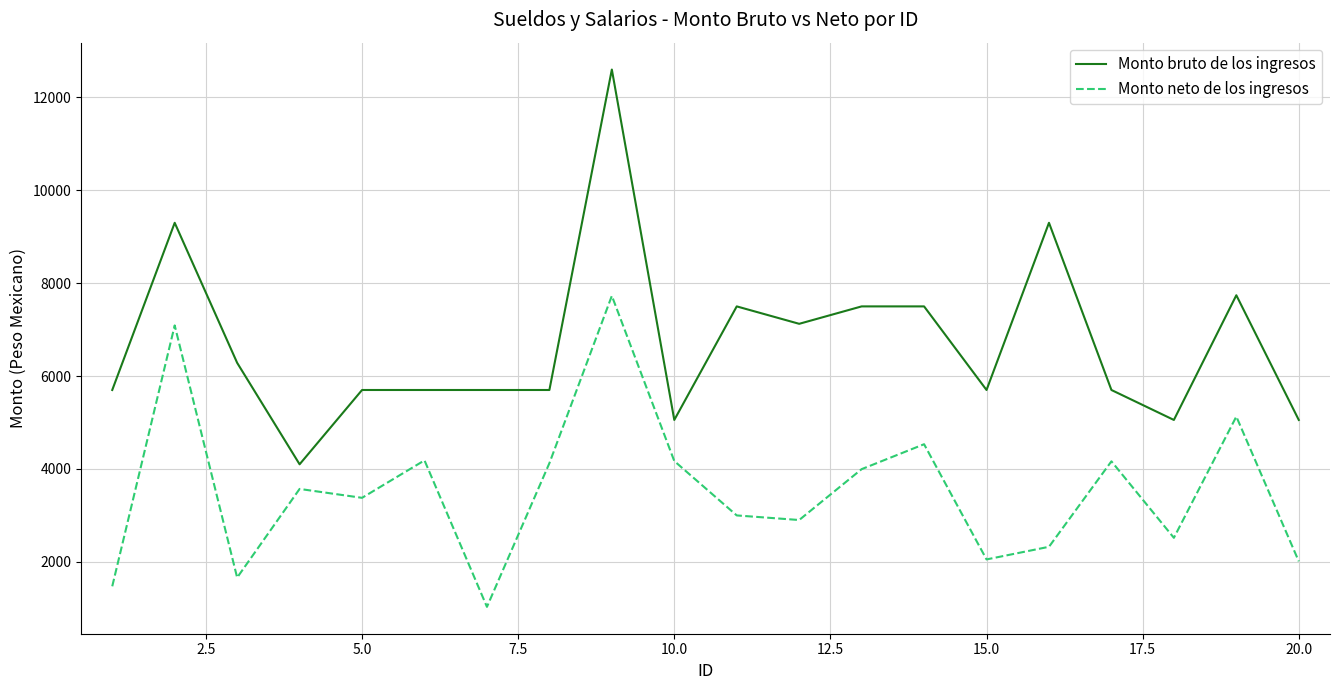

What is the maximum value shown in the chart?

12600.0